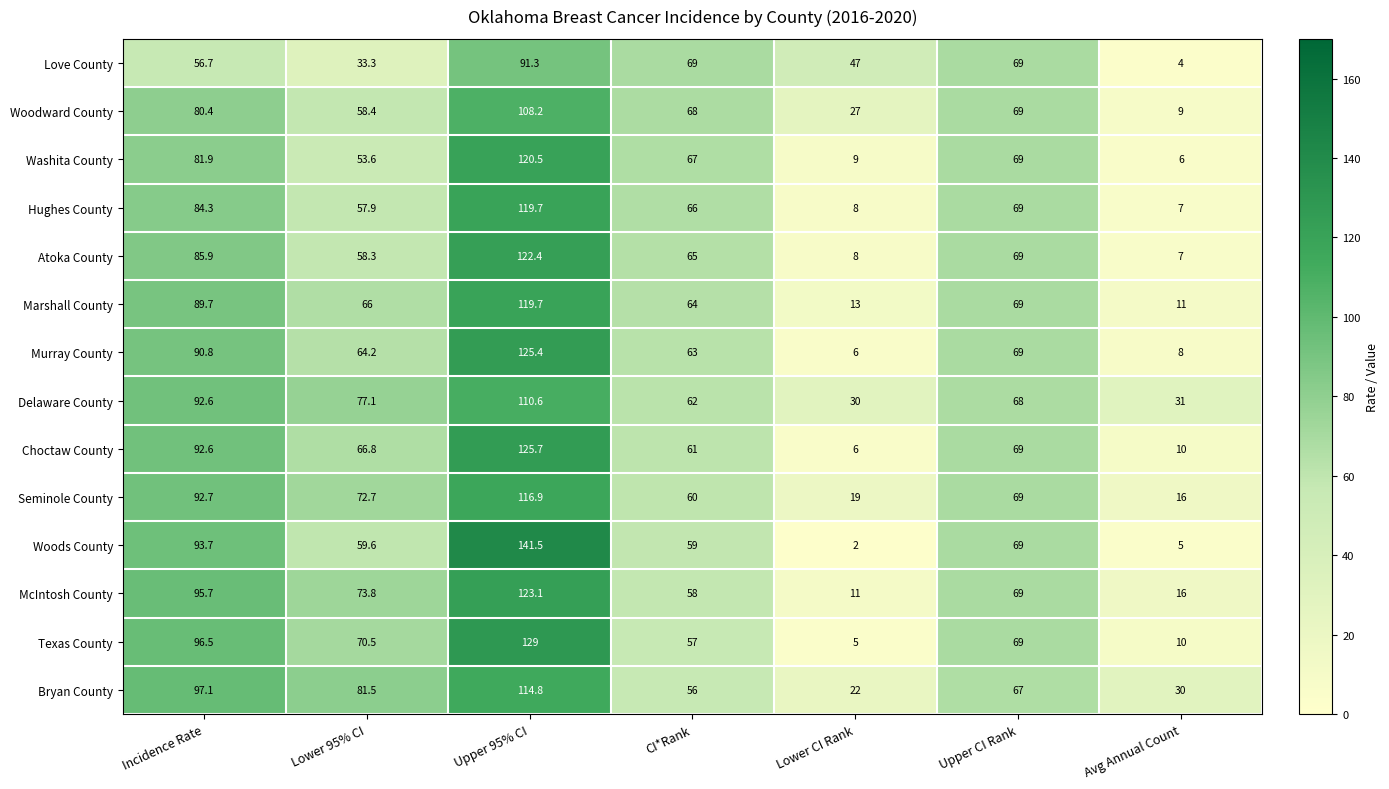

At which label is Delaware County closest to 70?

Upper CI Rank